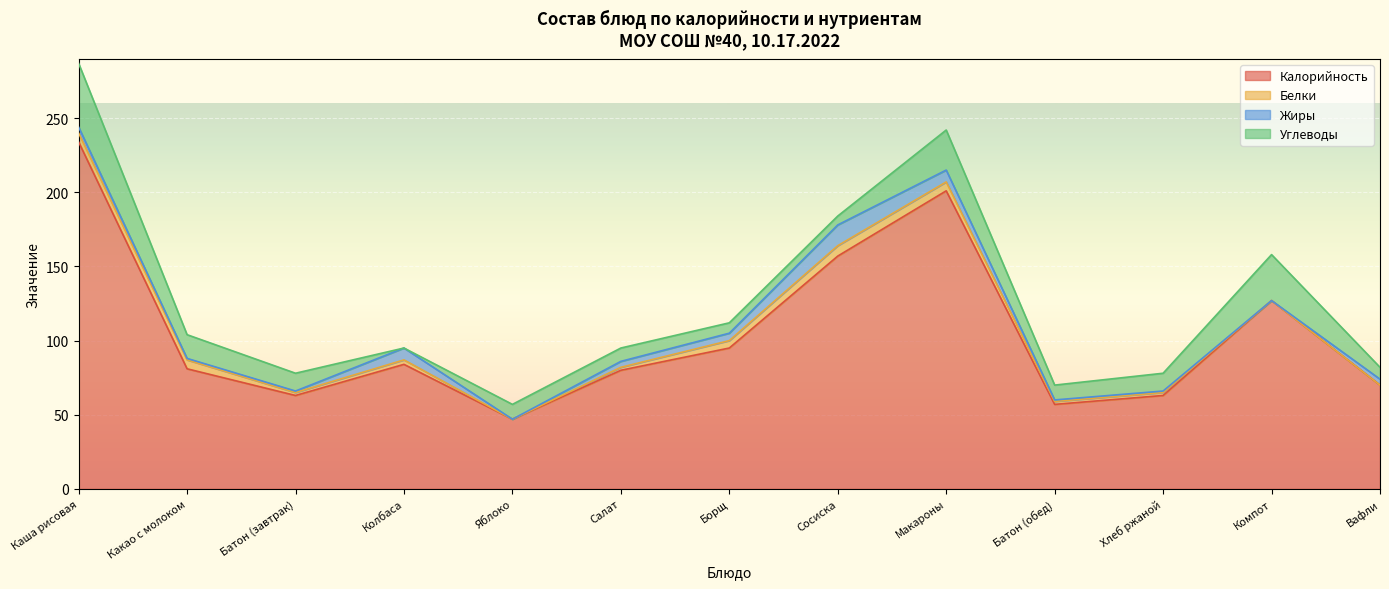

The Жиры series shows 4 at Вафли. True or false?

True